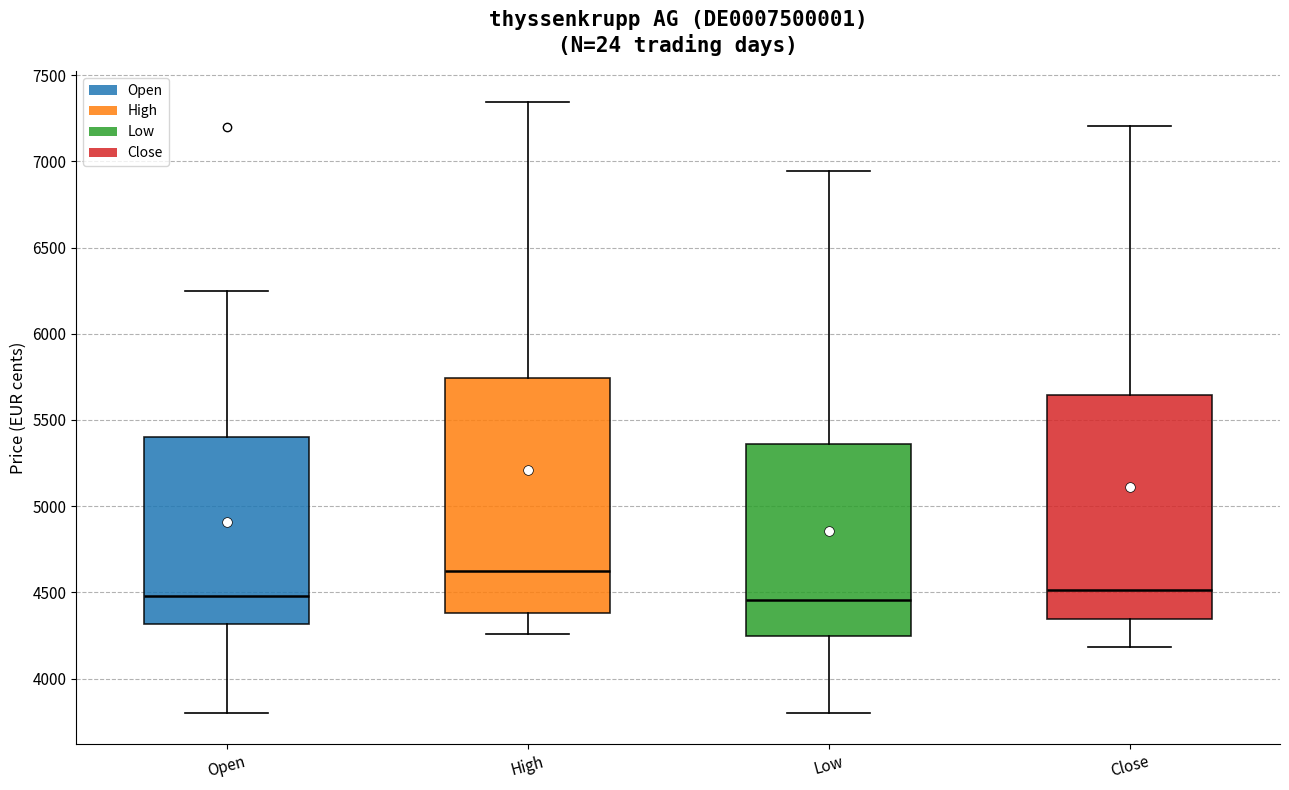

Which box is the tallest, from its lower edge to its upper edge?

High